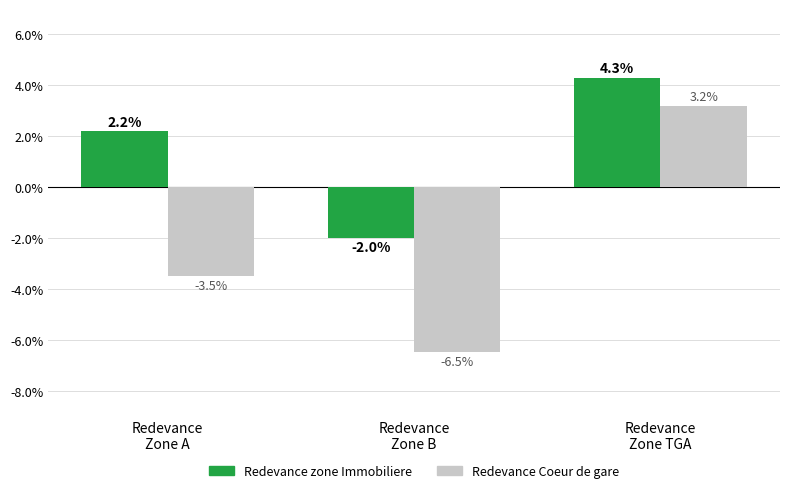

At which label does Redevance Coeur de gare first exceed -3?

Redevance
Zone TGA